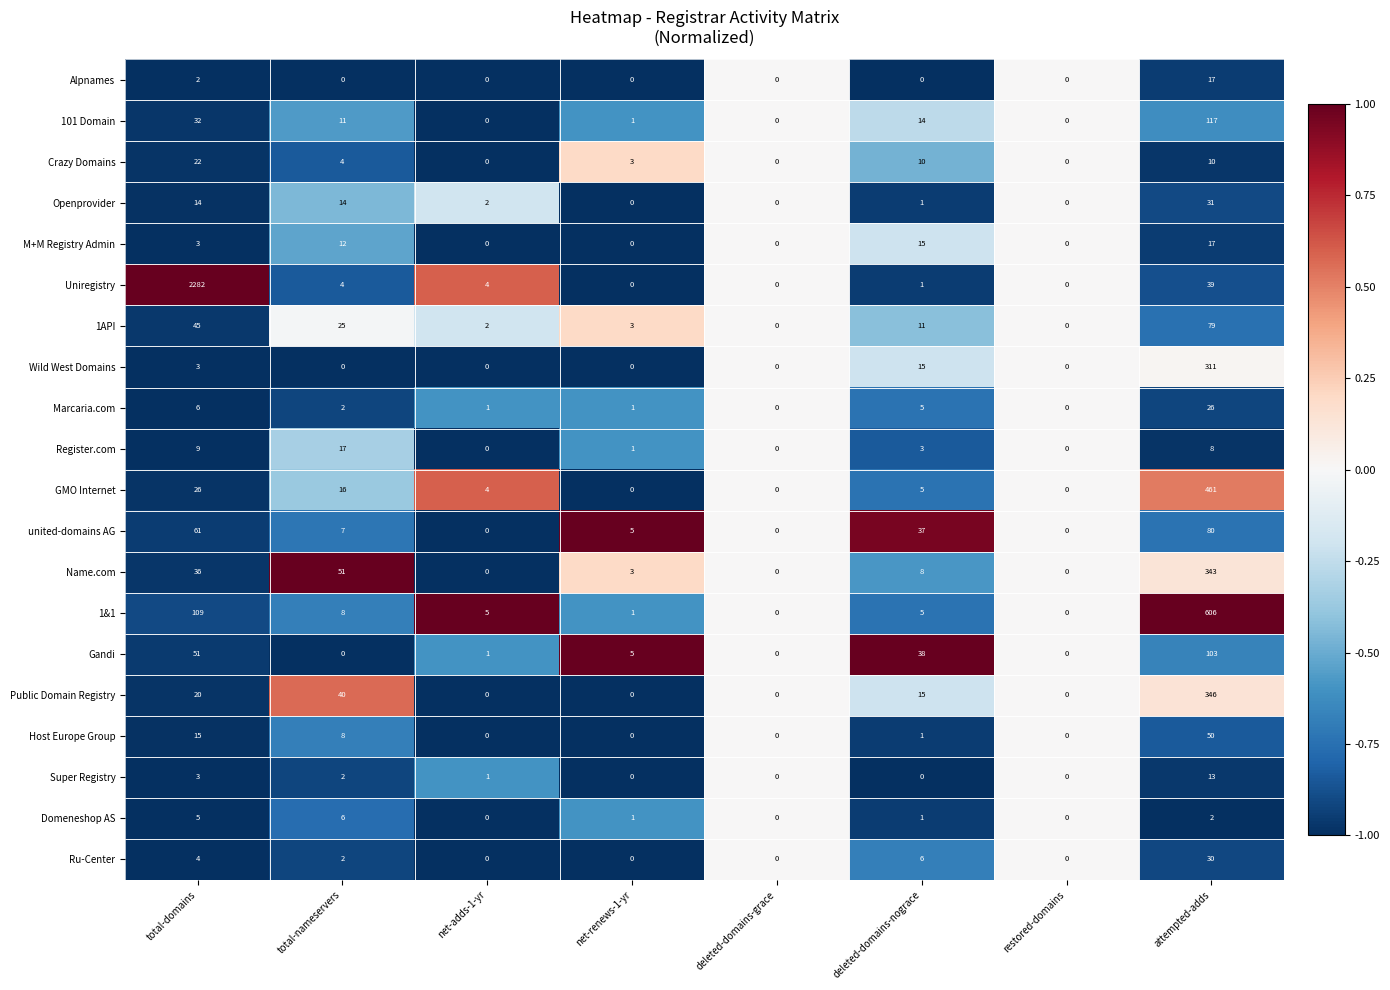

Is it true that Crazy Domains equals 5 at total-domains?

False